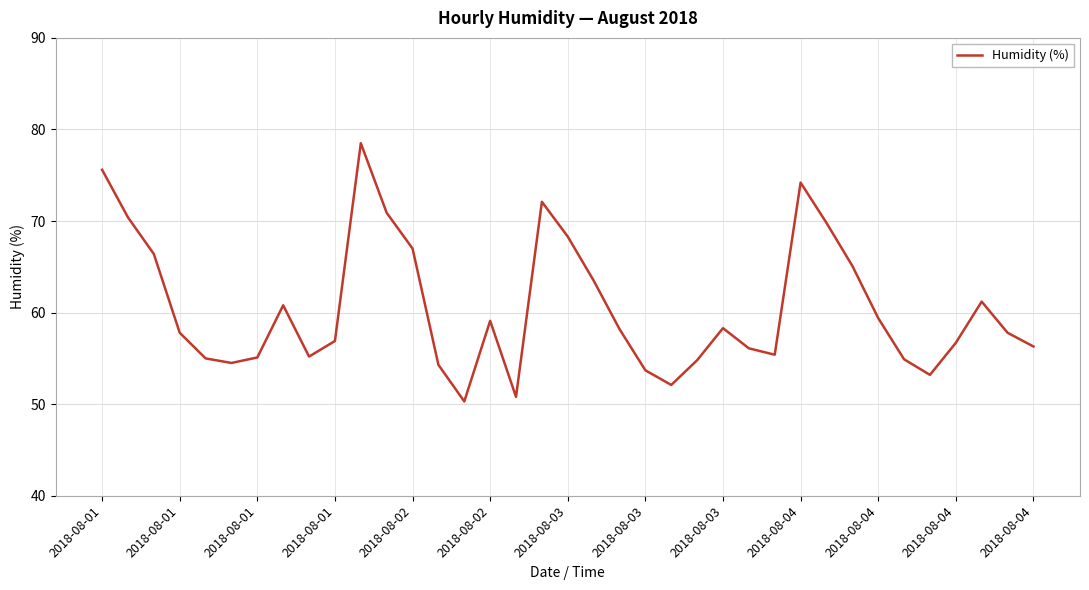

What is the difference between the maximum and minimum values?

28.2